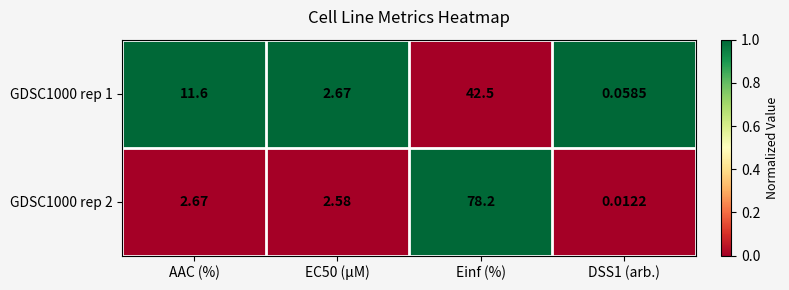

Is the value of GDSC1000 rep 2 at Einf (%) greater than the value of GDSC1000 rep 1 at EC50 (µM)?

Yes